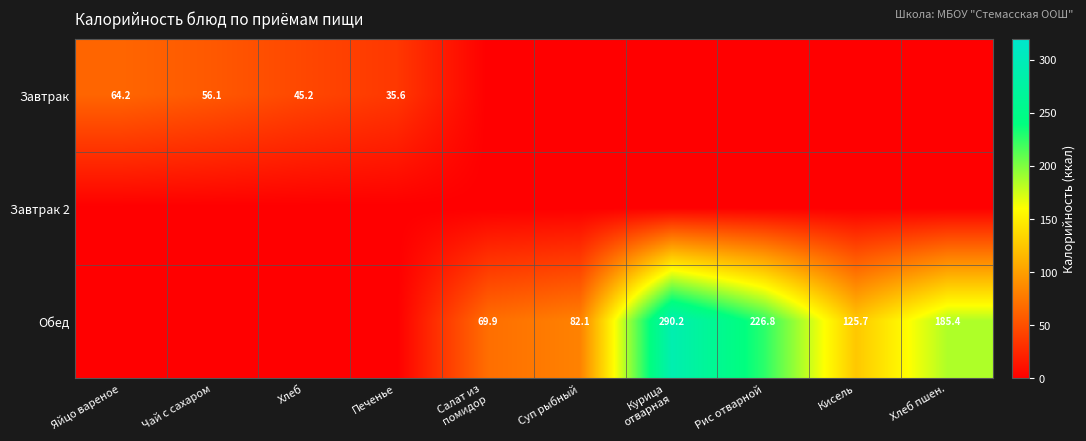

True or false: Завтрак has a value of 45.2 at Хлеб.

True